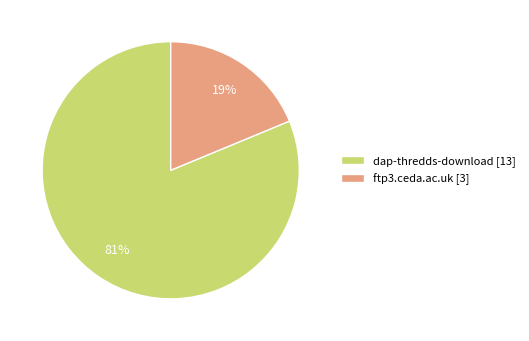

To the nearest percent, what is the average slice percentage?

50%